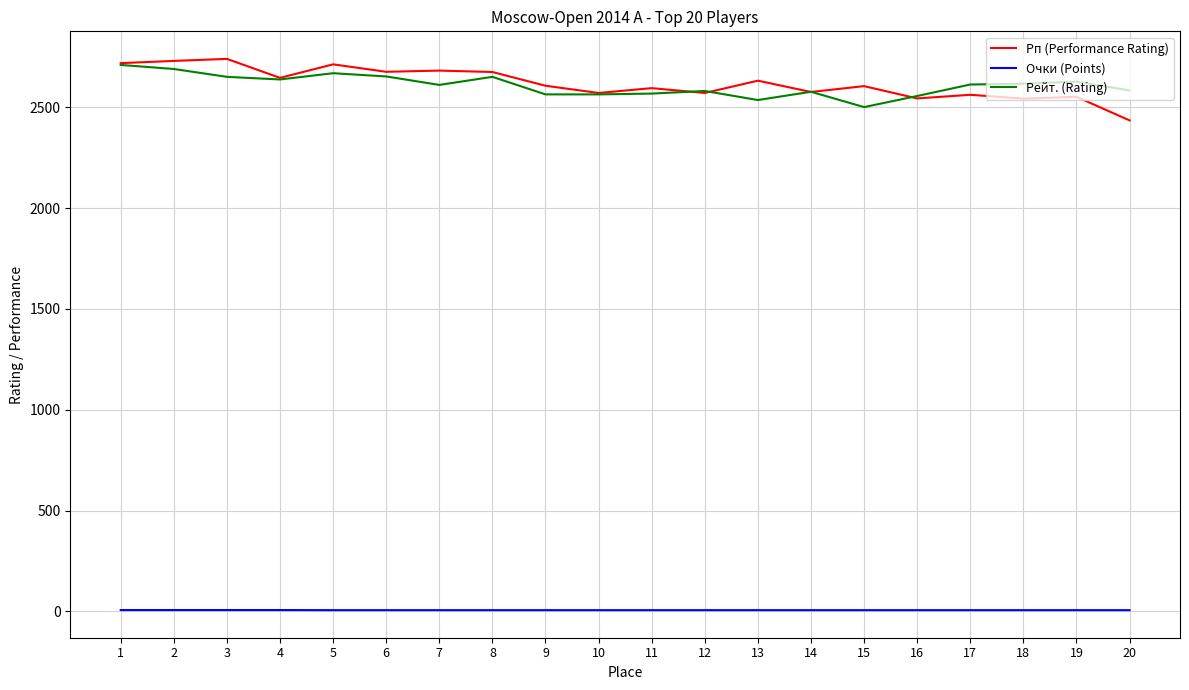

Is the value of Рп (Performance Rating) at 5 greater than the value of Рейт. (Rating) at 10?

Yes